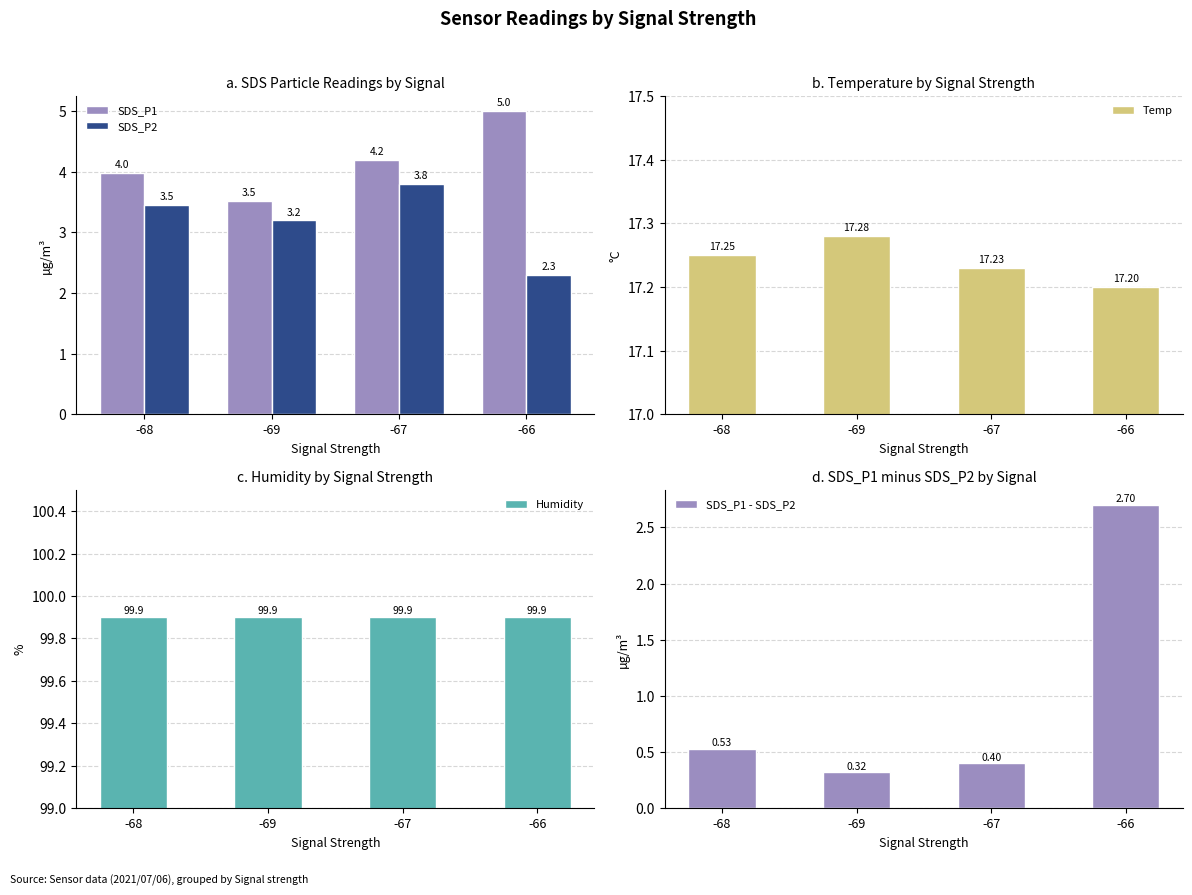

What is the label of the 1st bar from the right?

-66